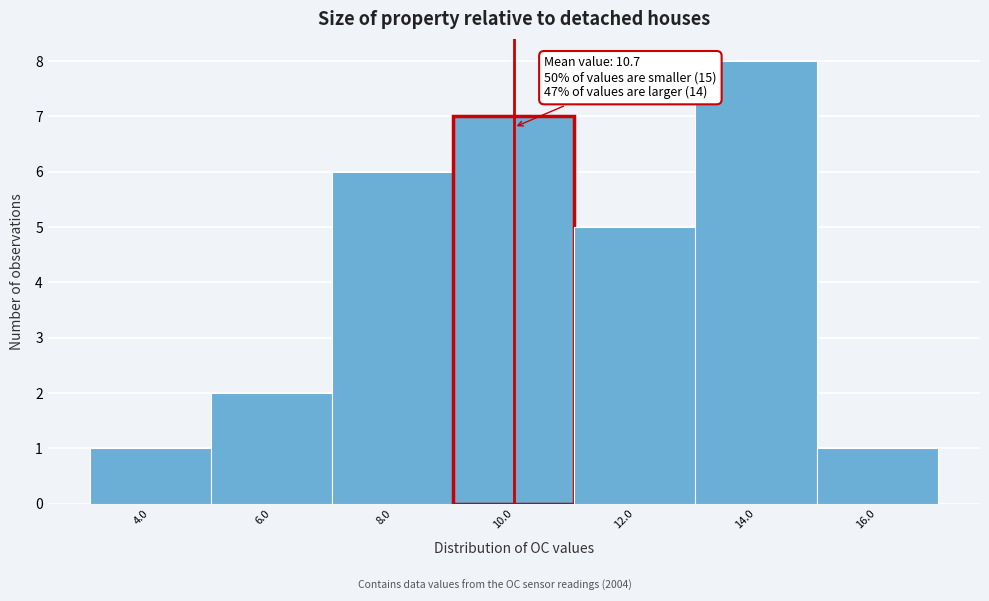

Over which range of the x-axis is the bar tallest?

13 to 15